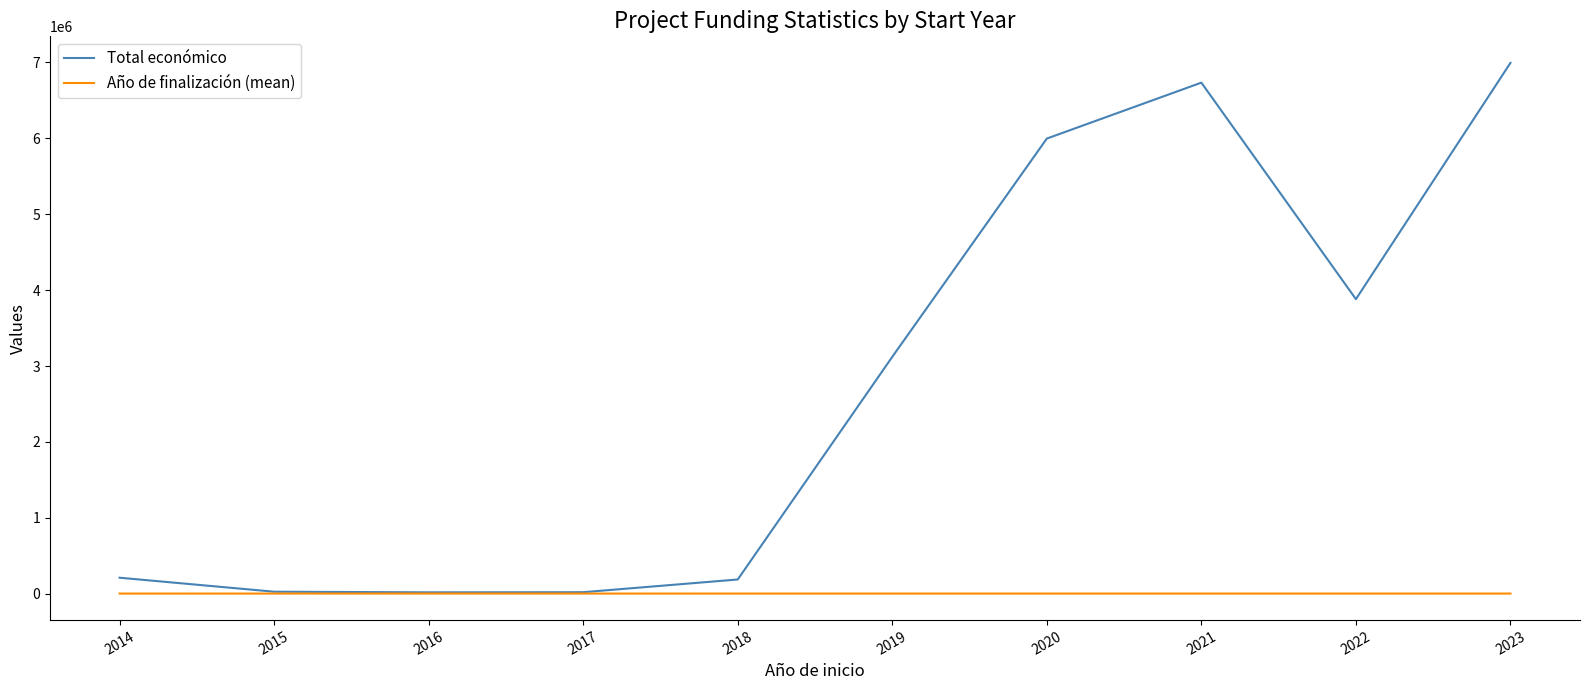

What is the difference between the highest and lowest values at 2014?

208739.0